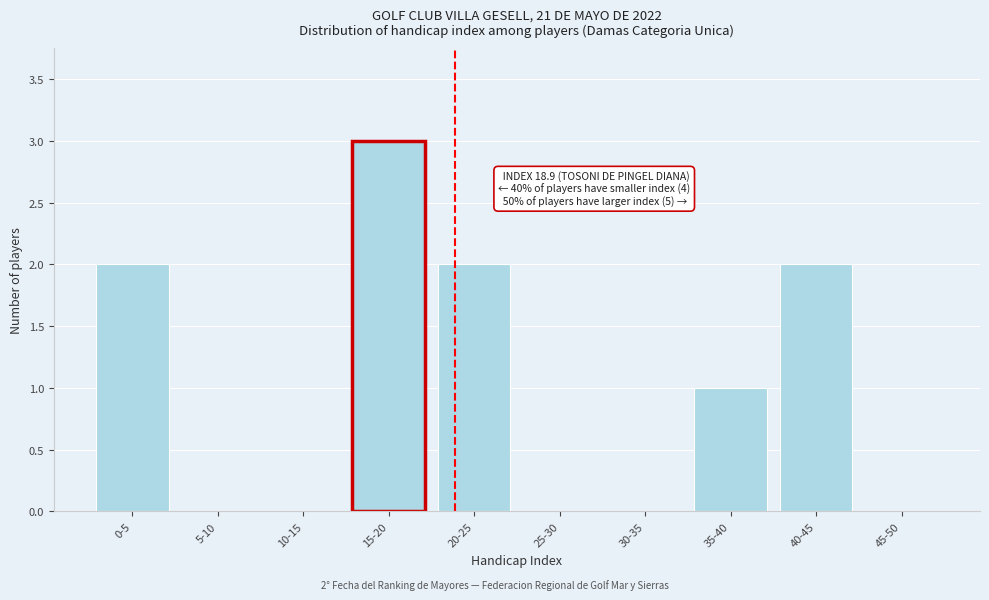

Reading left to right, list all the values displayed in this chart.

0-5=2	5-10=0	10-15=0	15-20=3	20-25=2	25-30=0	30-35=0	35-40=1	40-45=2	45-50=0